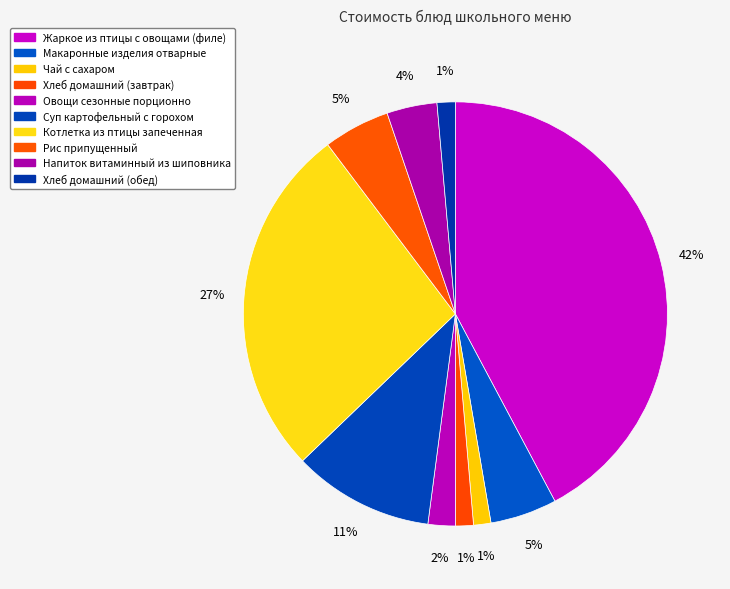

Does any single category account for the majority?

No